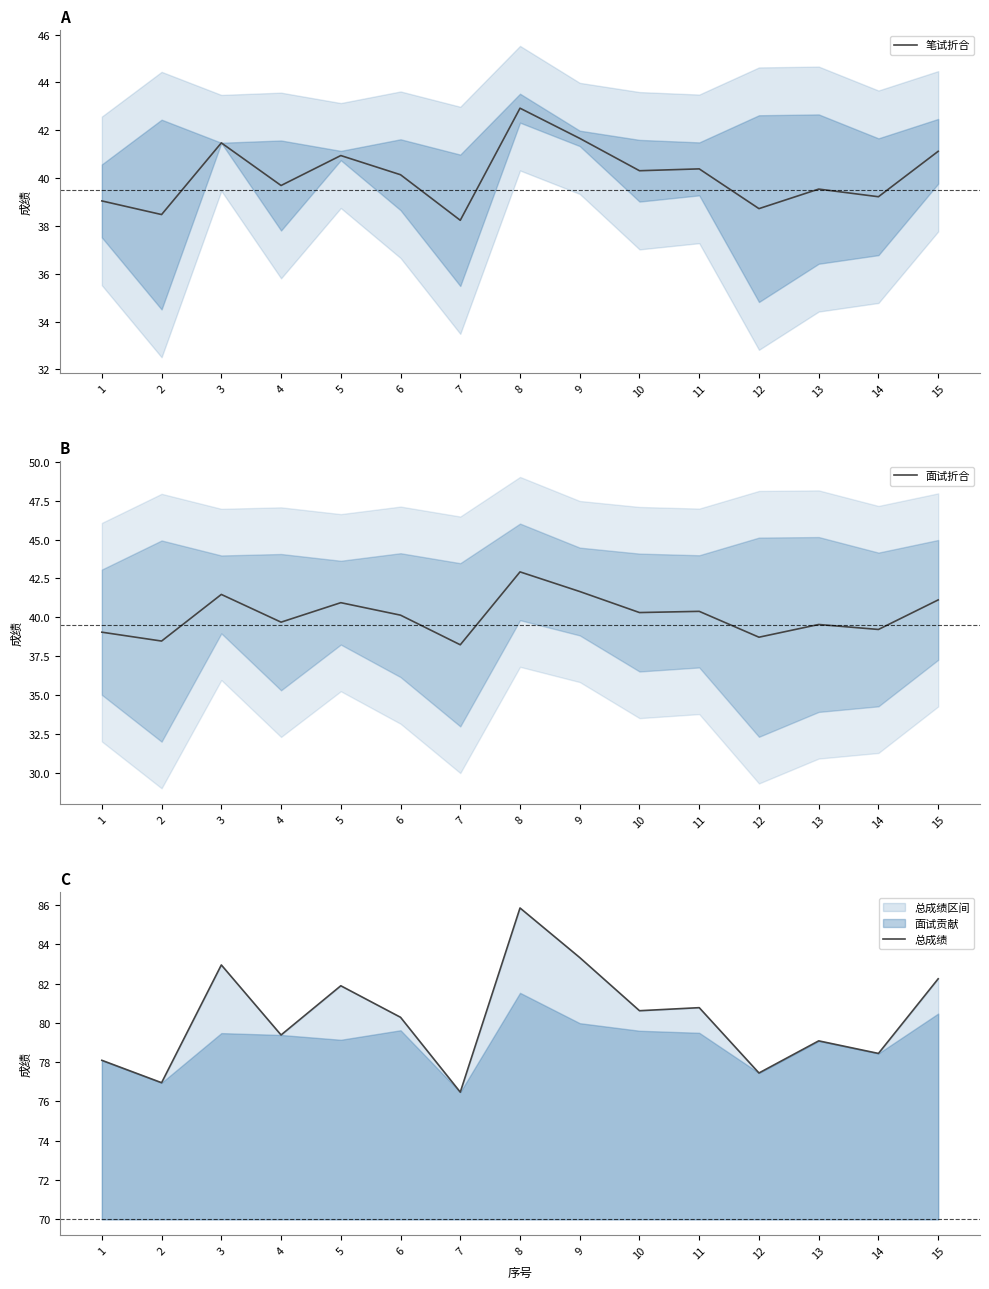

True or false: 笔试折合 and 总成绩 intersect in this chart.

False